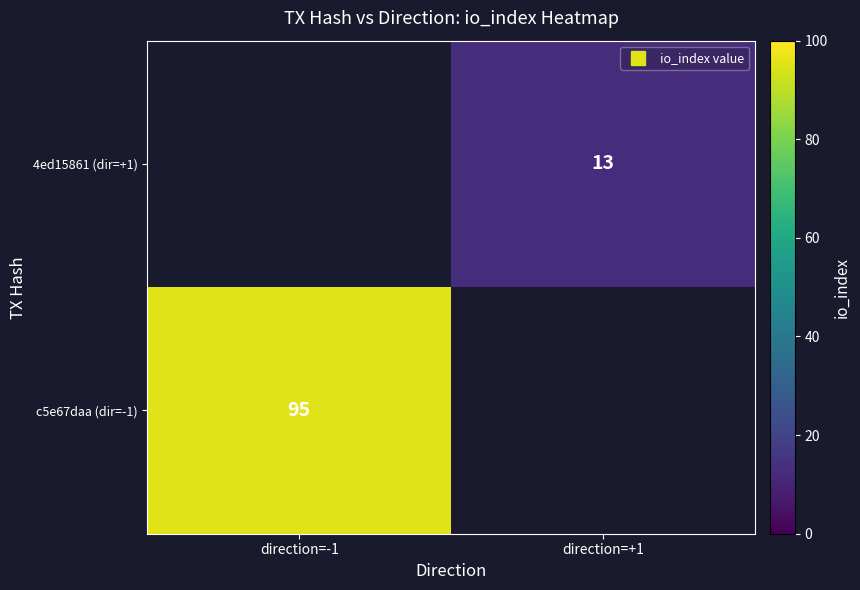

True or false: 4ed15861 (dir=+1) has a value of 13.0 at direction=+1.

True